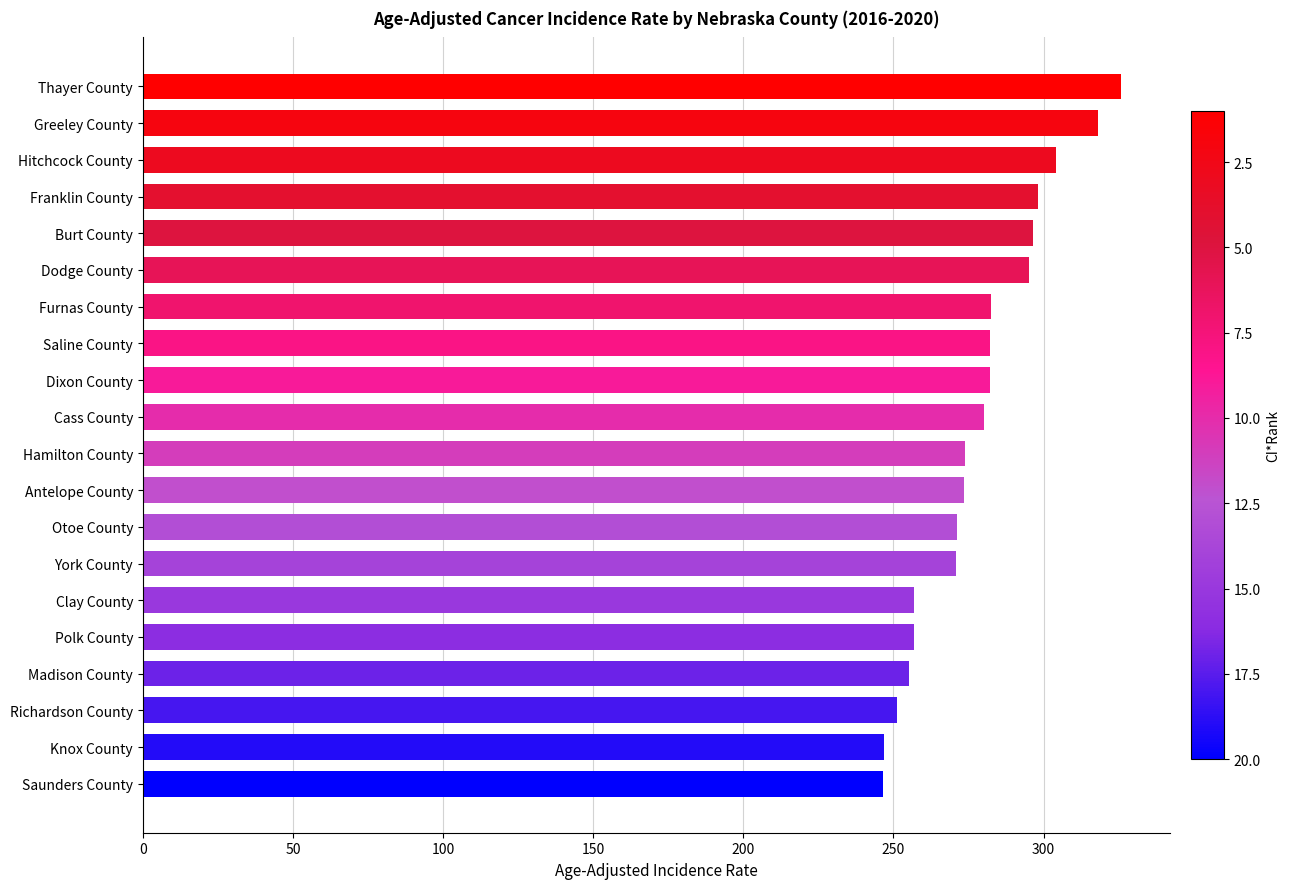

How many bars are there in total?

20